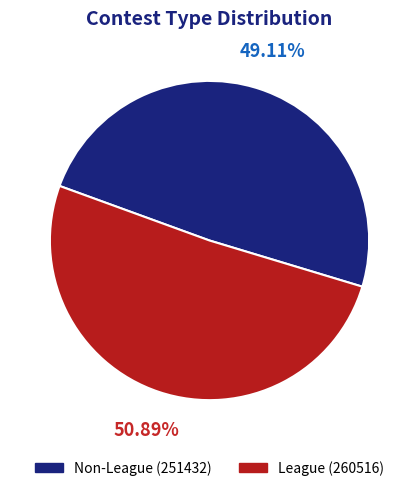

To the nearest percent, what percentage of the pie is League?

51%